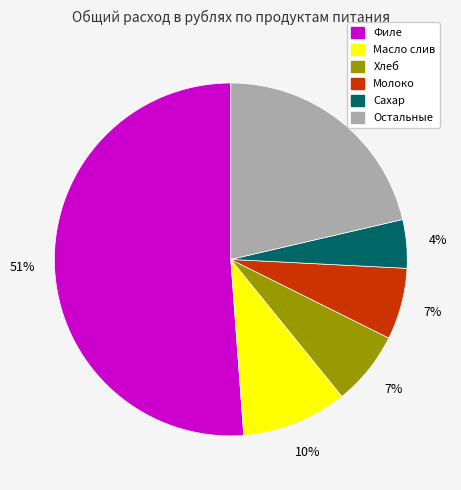

Is there any slice that represents more than half of the pie?

Yes